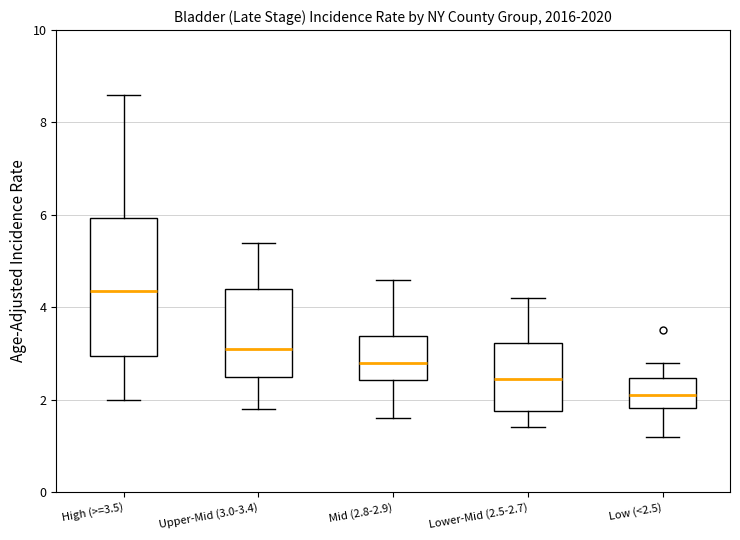

Where does the lower whisker of the box for High (>=3.5) end on the y-axis? The values are not printed on the chart, so give them approximately, as read against the axis.

2.0